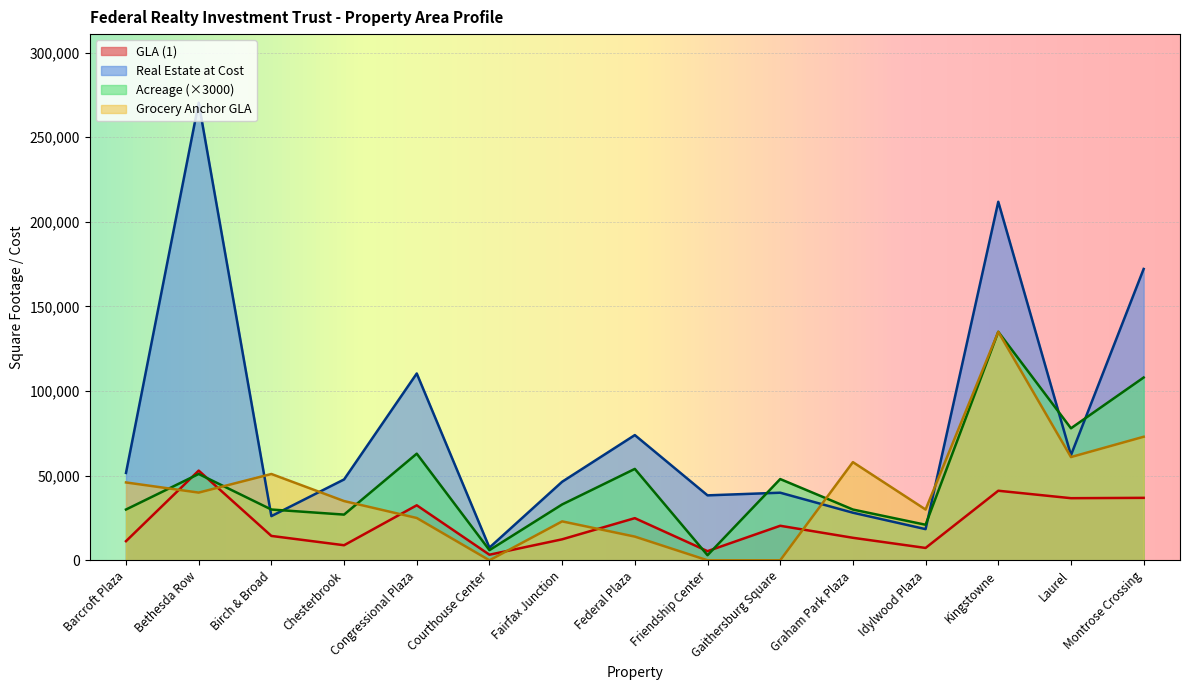

In Real Estate at Cost, how many points are higher than both neighbors (excluding endpoints)?

5